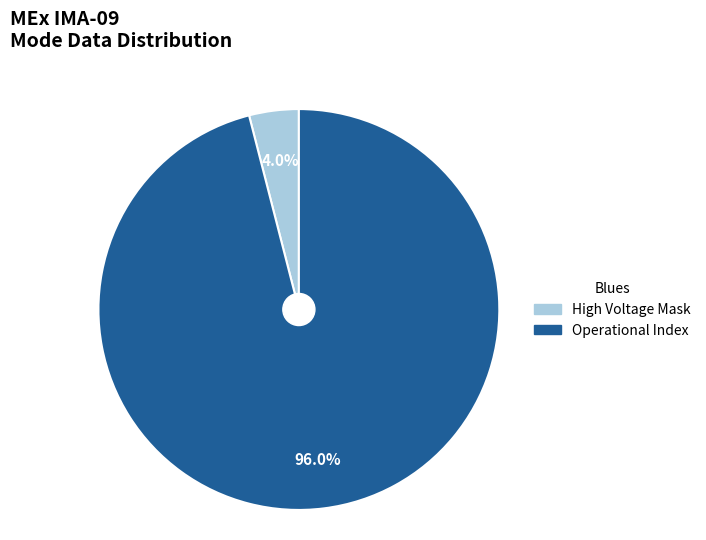

Between High Voltage Mask and Operational Index, which is larger?

Operational Index